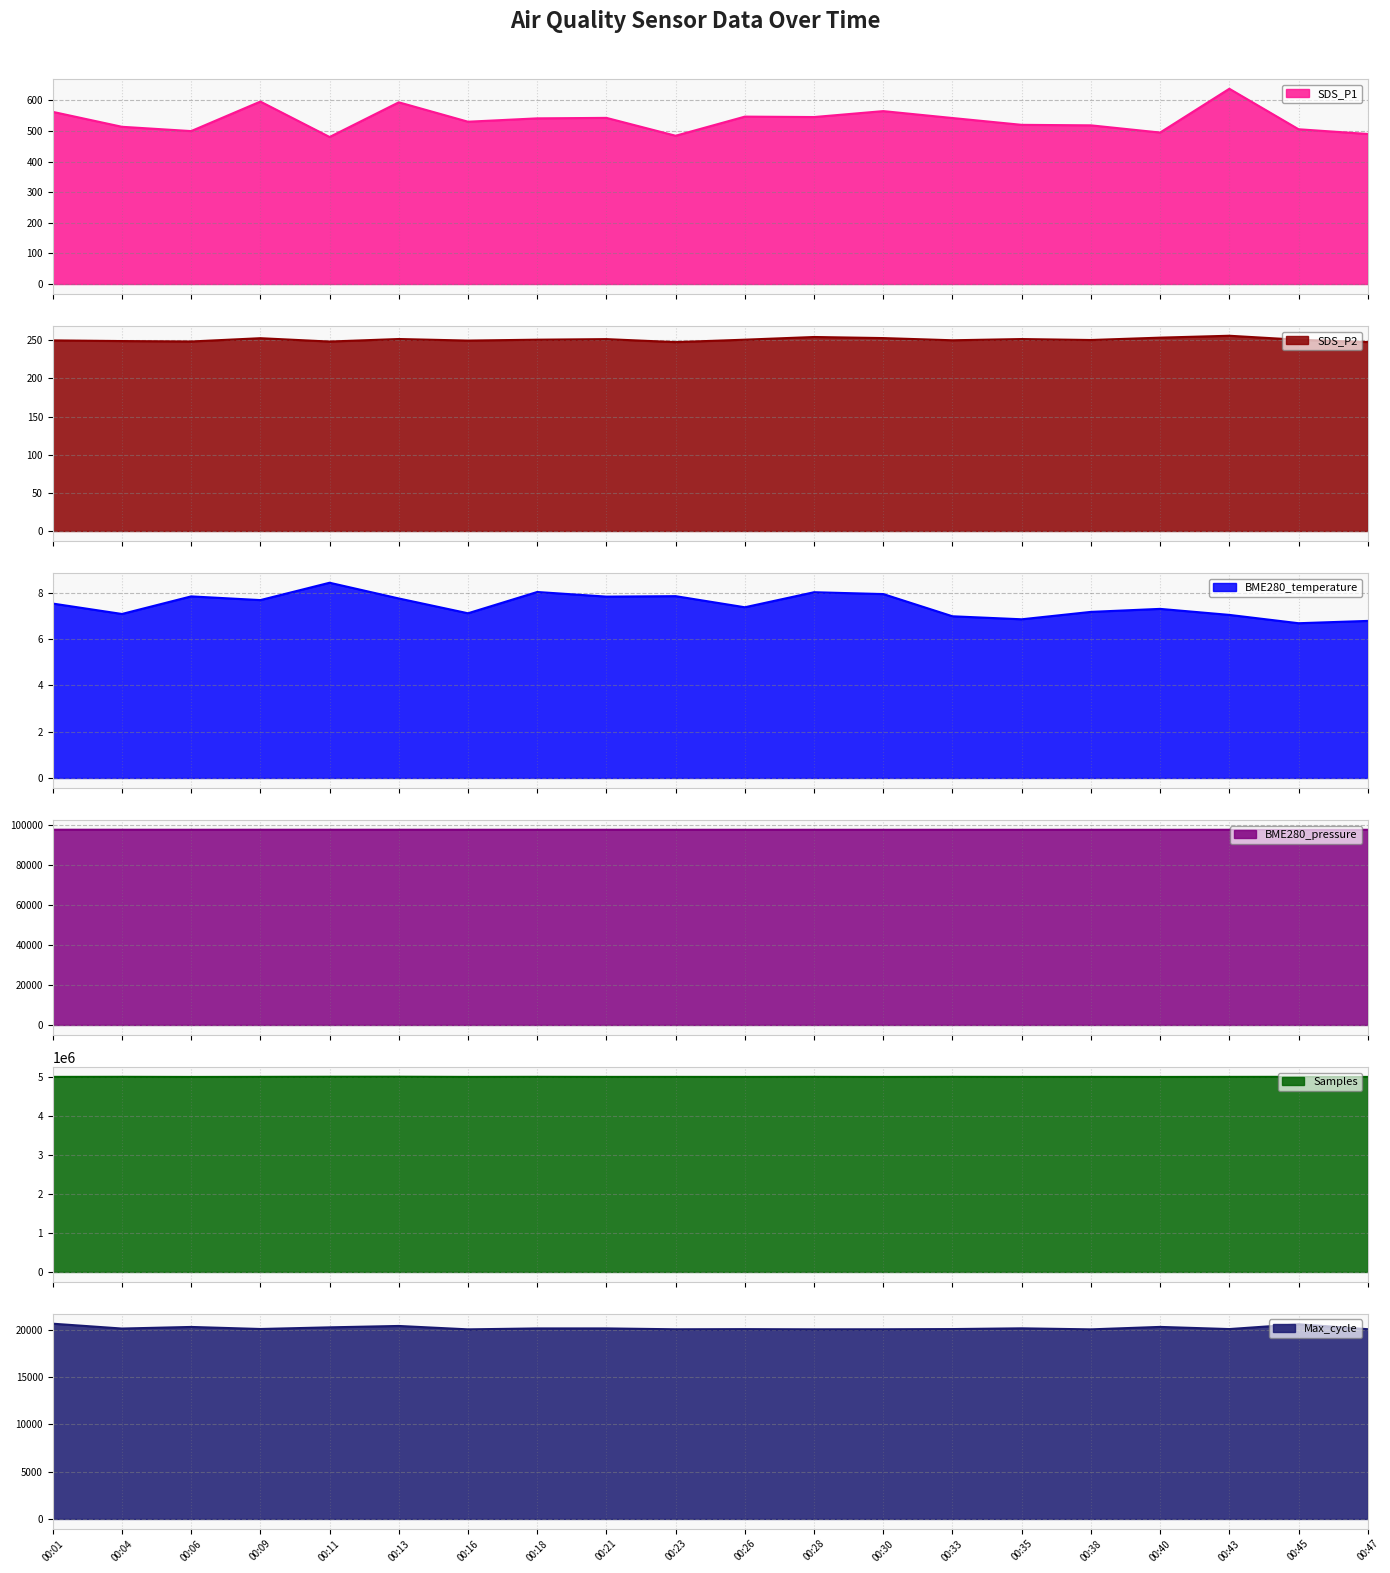

True or false: Samples has more than 0 interior local peaks.

True